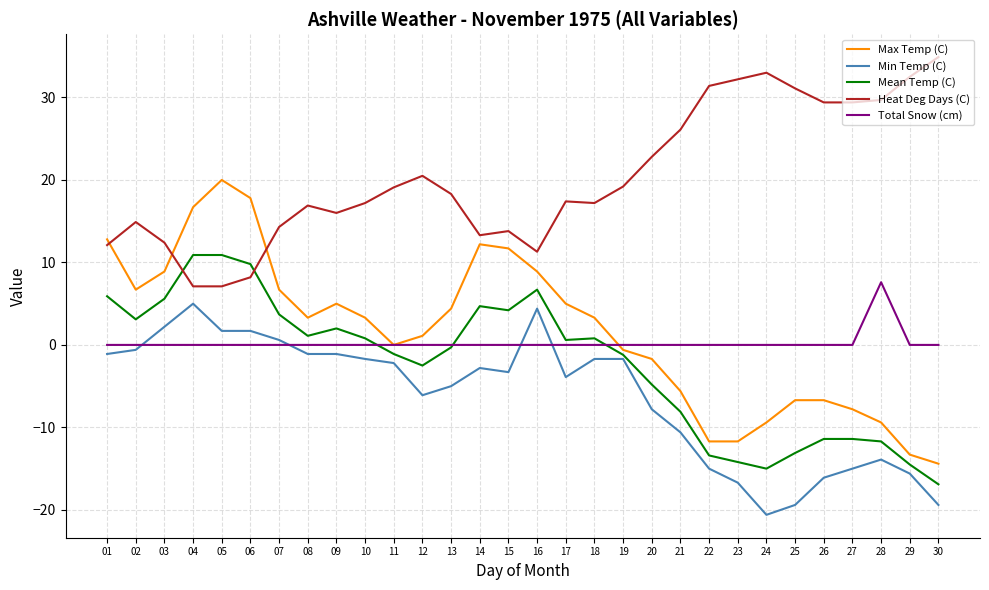

What is the difference between the maximum and second lowest values in the Max Temp (C) series?

33.3